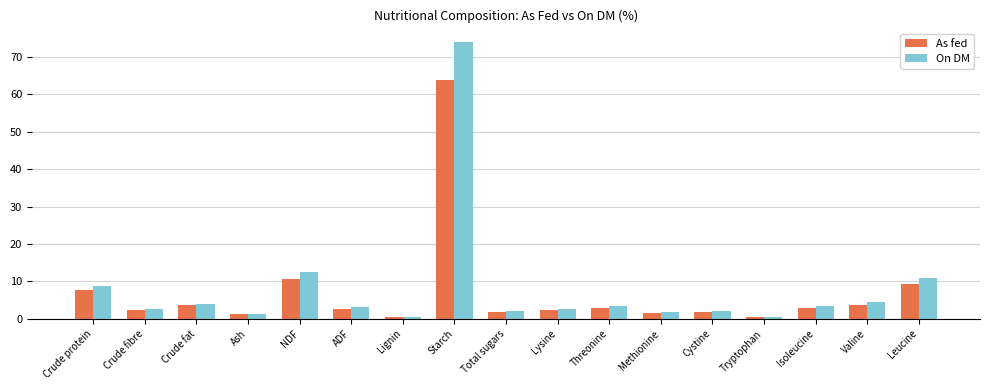

Rank the series by their maximum value, from lowest to highest.

As fed, On DM